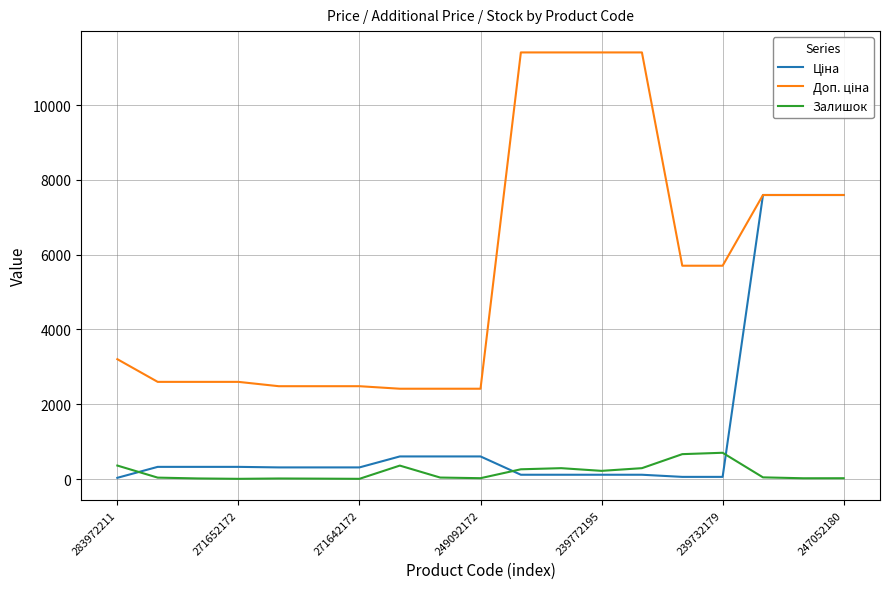

What is the greatest value displayed?

11410.0